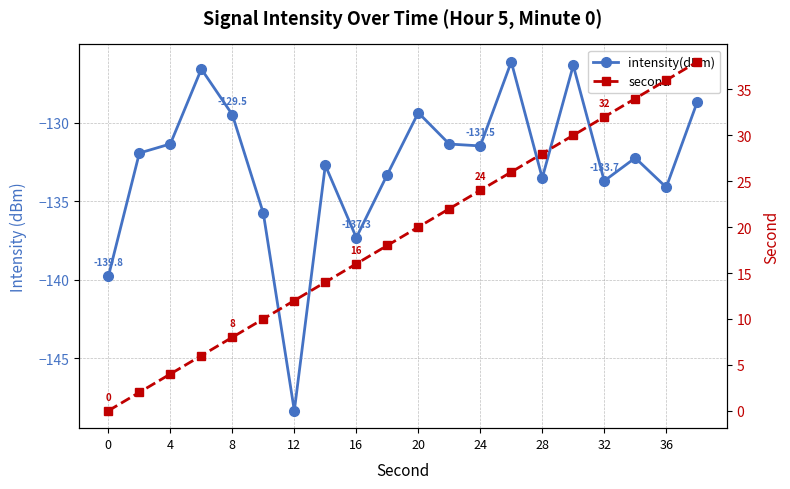

Does the chart have visible grid lines?

Yes